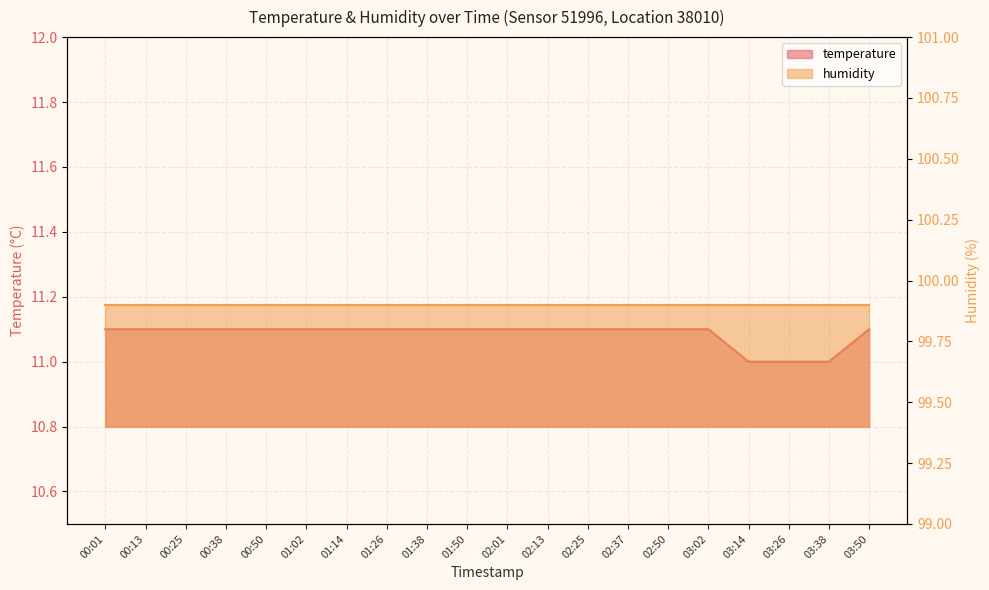

What is the label of the 4th point from the right?

03:14